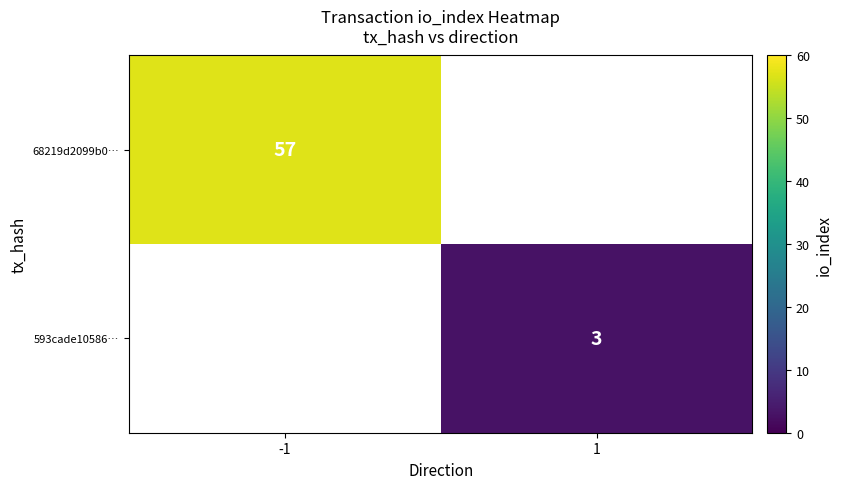

The value of 68219d2099b0… at -1 is 26.6. True or false?

False